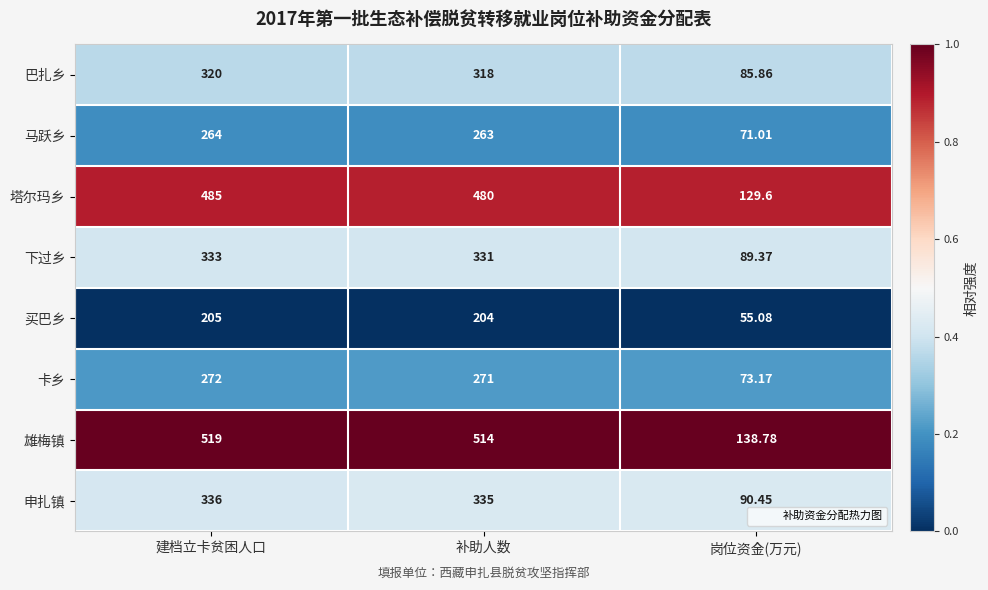

Rank the categories by 卡乡 value from highest to lowest.

建档立卡贫困人口, 补助人数, 岗位资金(万元)